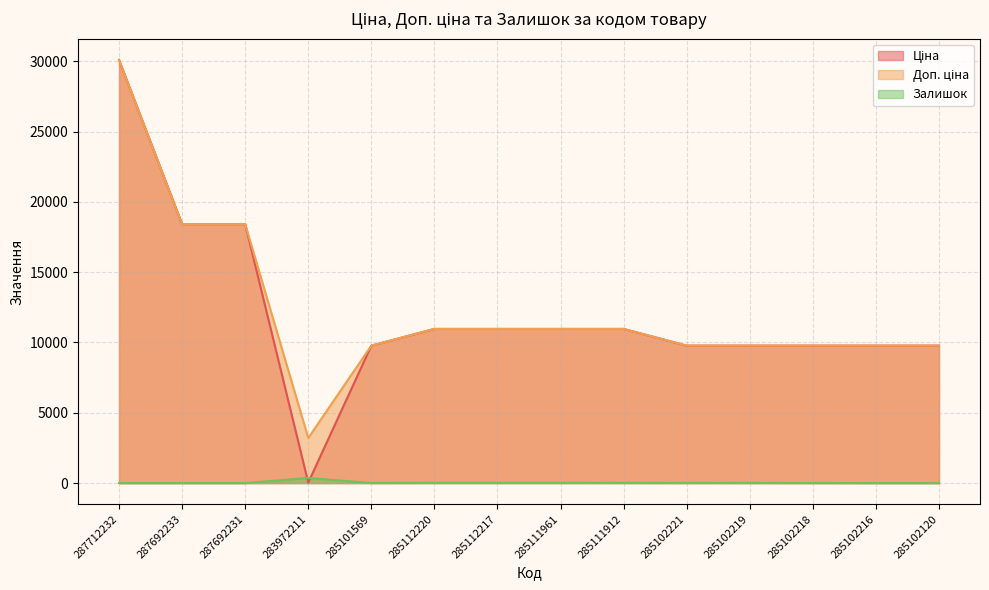

List the series in order of their peak value, lowest first.

Залишок, Ціна, Доп. ціна